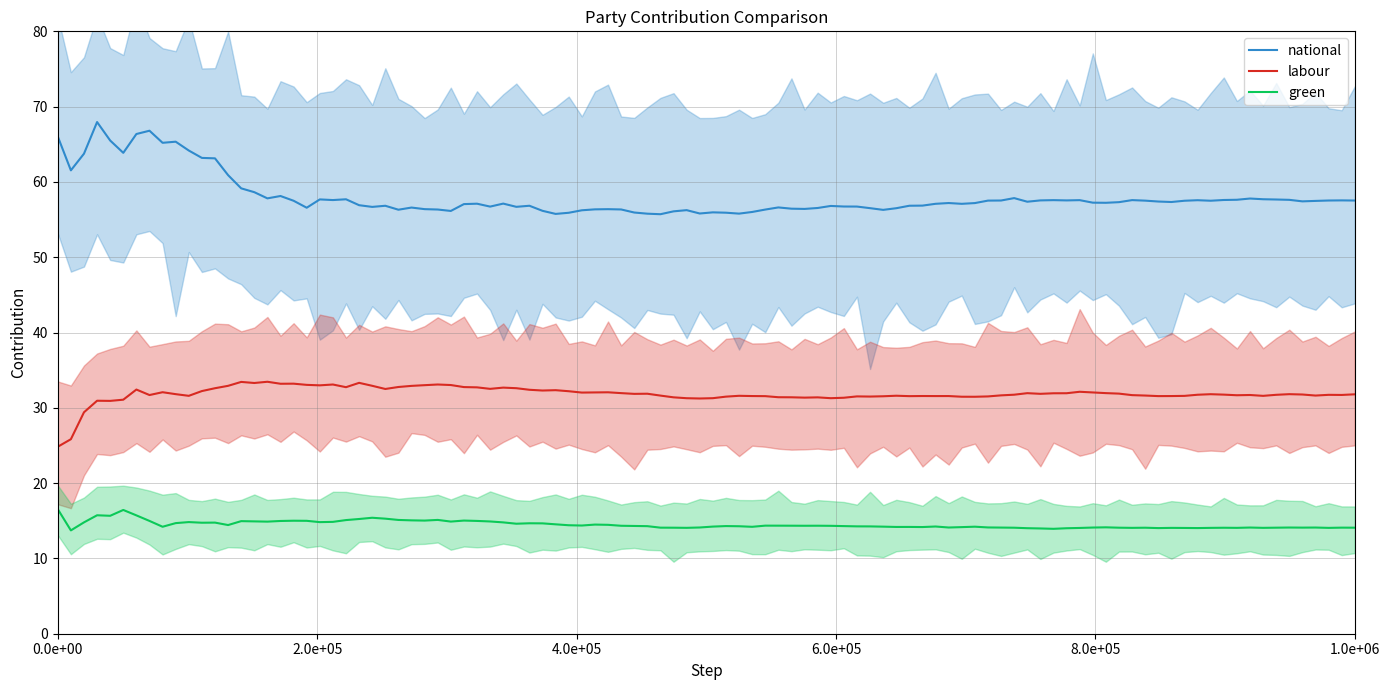

How many distinct data groups are displayed?

3